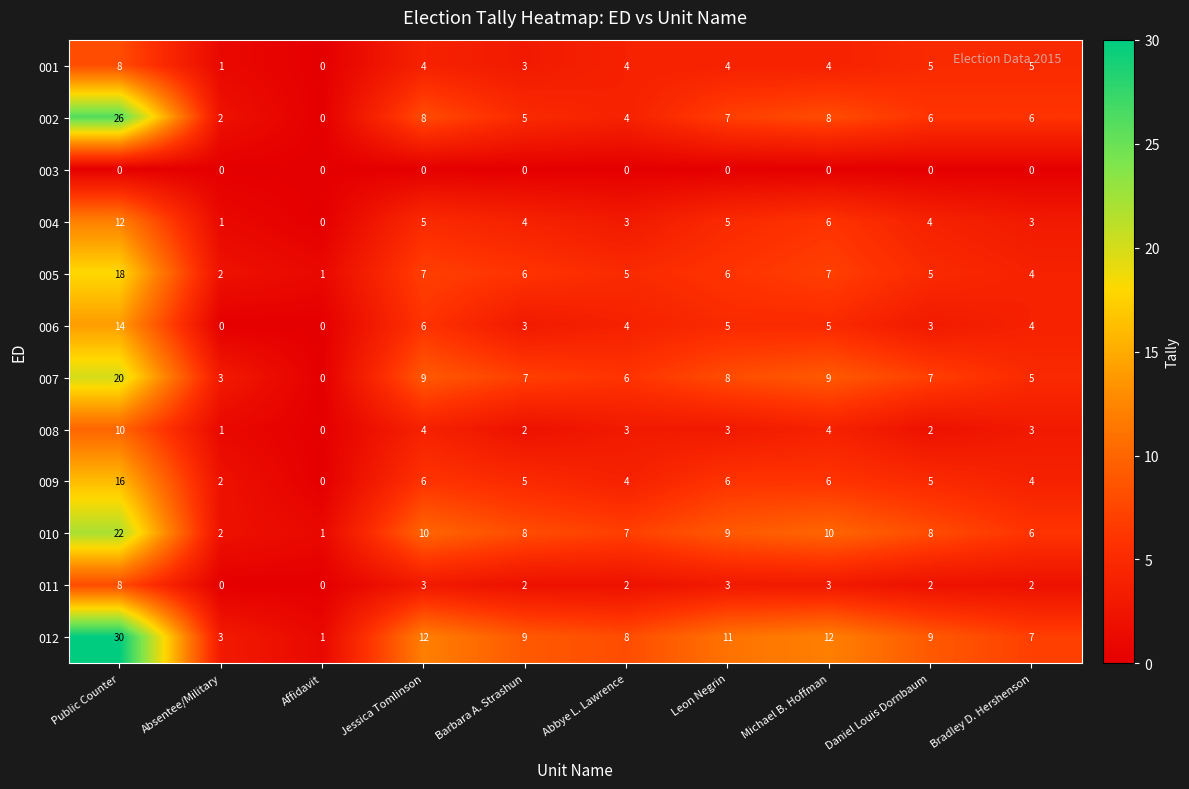

Is the value of 012 at Absentee/Military greater than the value of 003 at Absentee/Military?

Yes